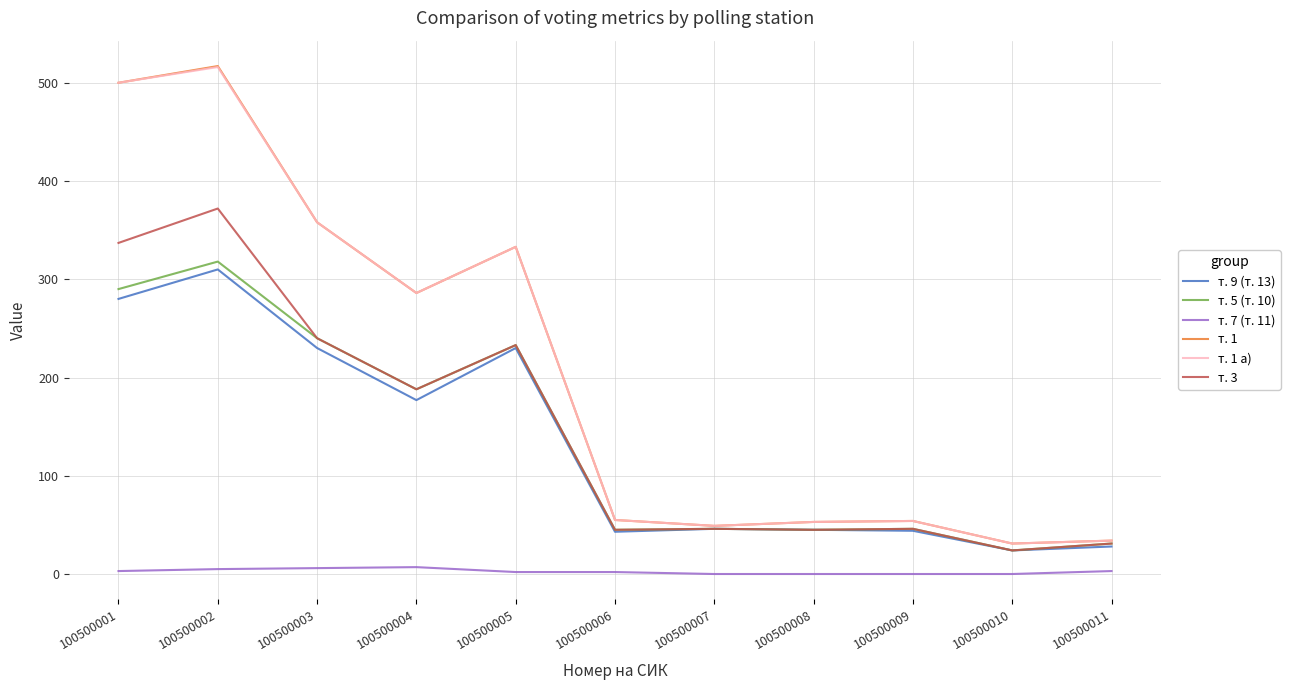

What is the difference between the highest and lowest values at 100500010?

31